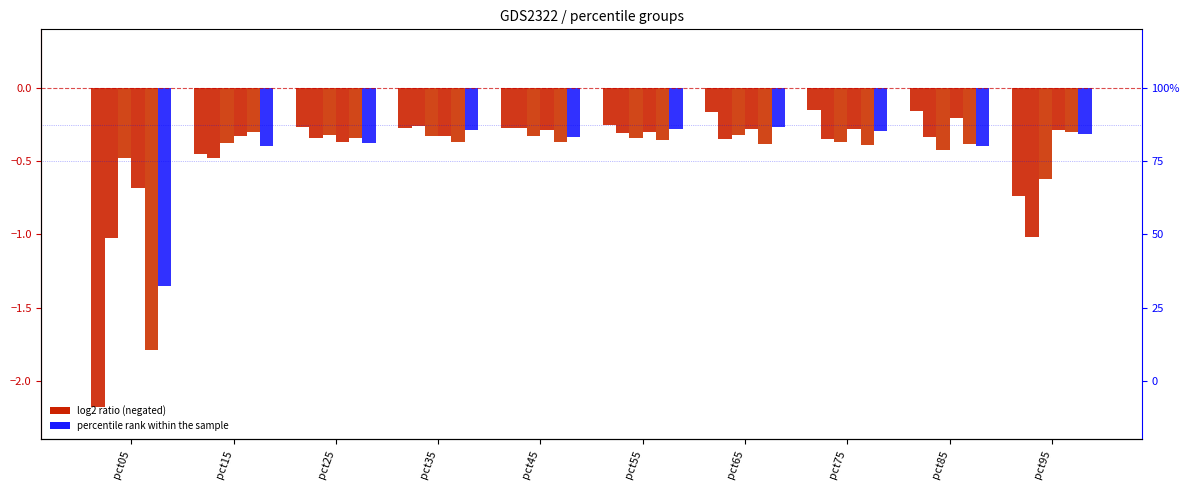

How many data points does each series have?

10